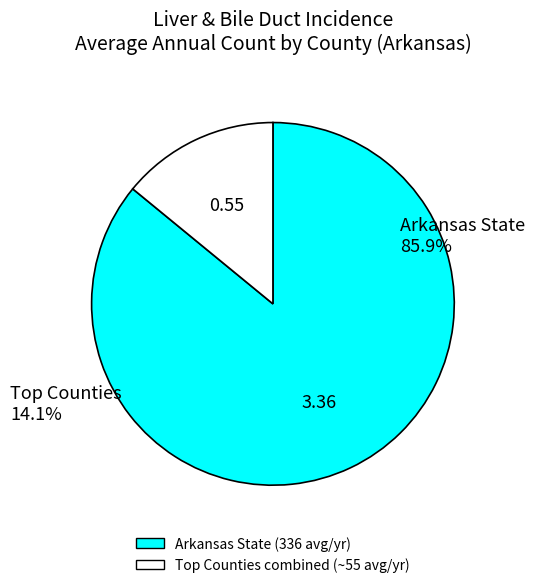

Is there a majority slice in this chart?

Yes